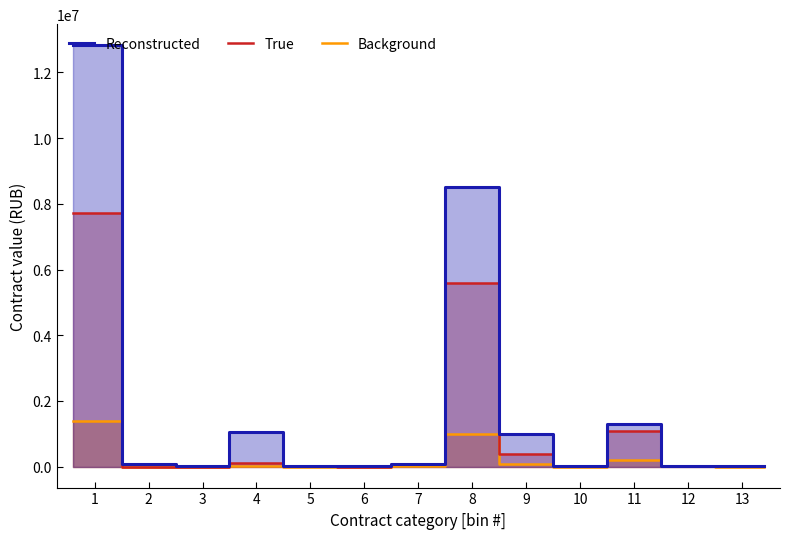

What are all the series names shown in the legend?

Reconstructed, True, Background